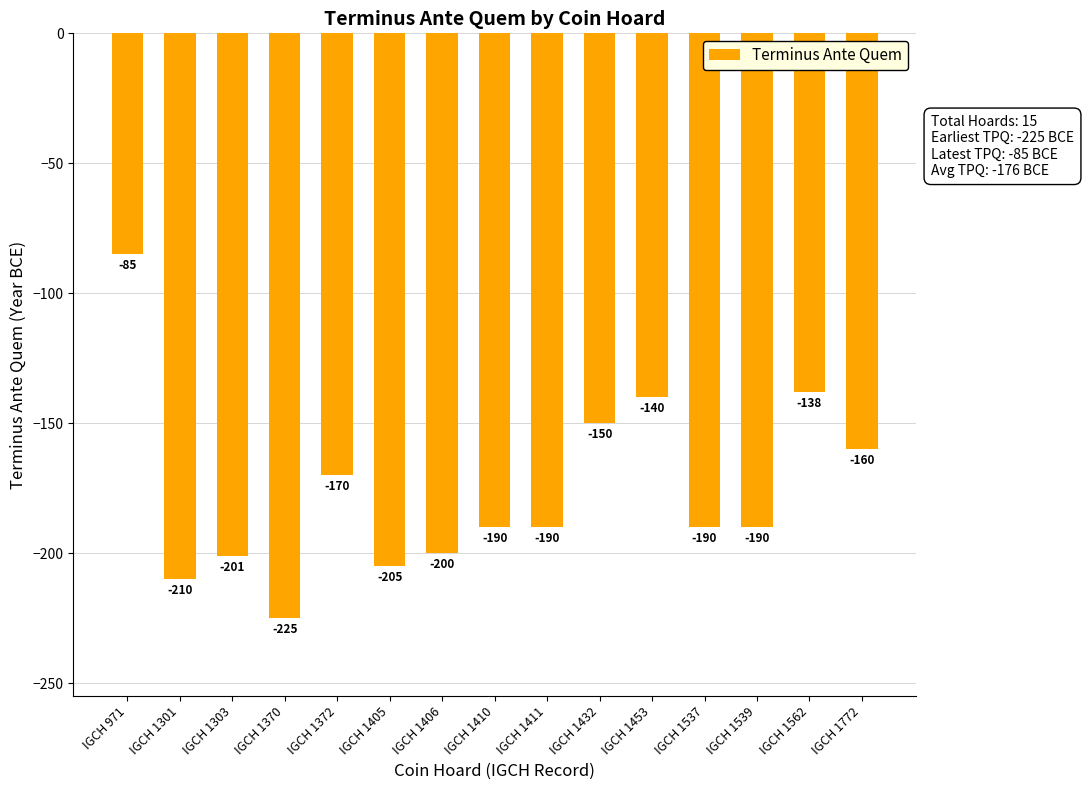

Is it true that the value at IGCH 1432 is -99?

False